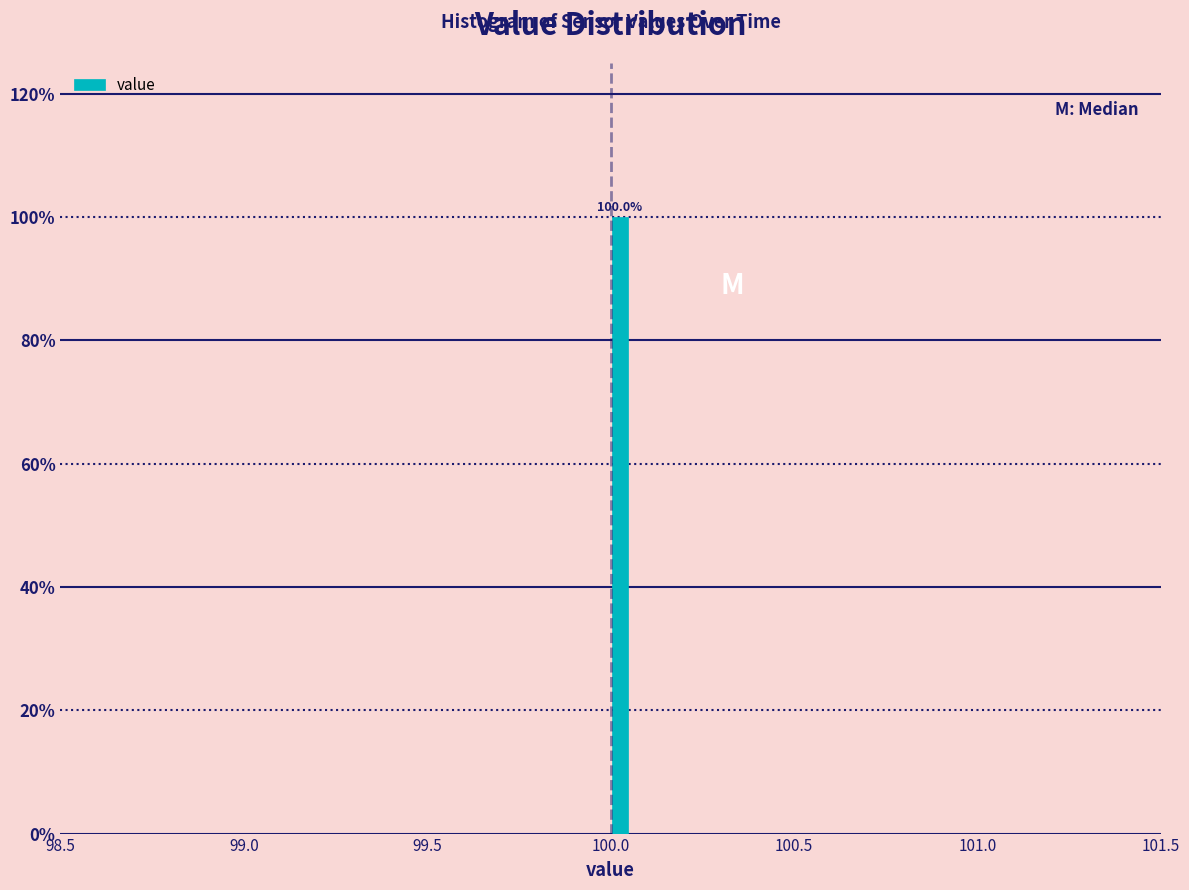

Read against the x-axis, roughly where is the centre of the tallest bar?

100.05